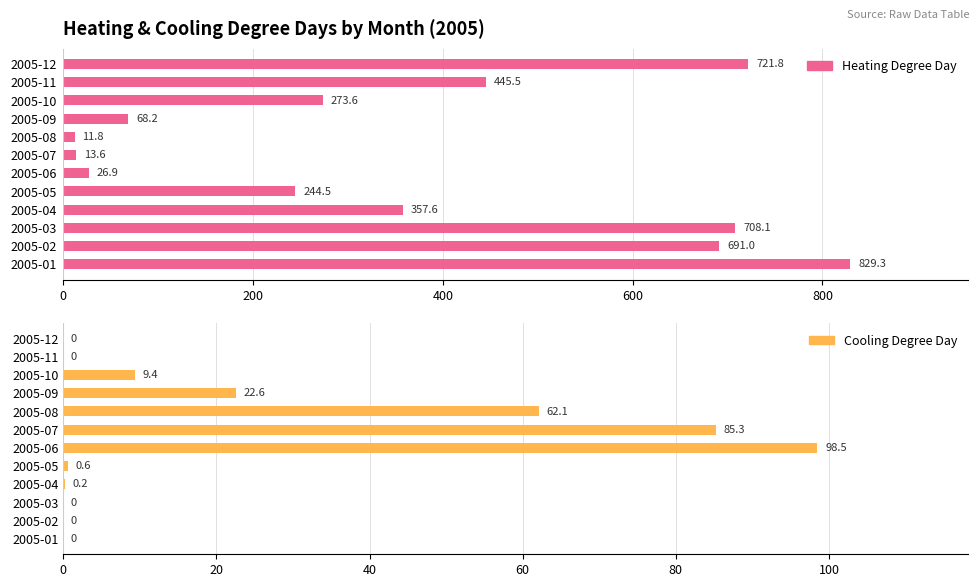

What is the difference between the highest and lowest values at 6?

71.7